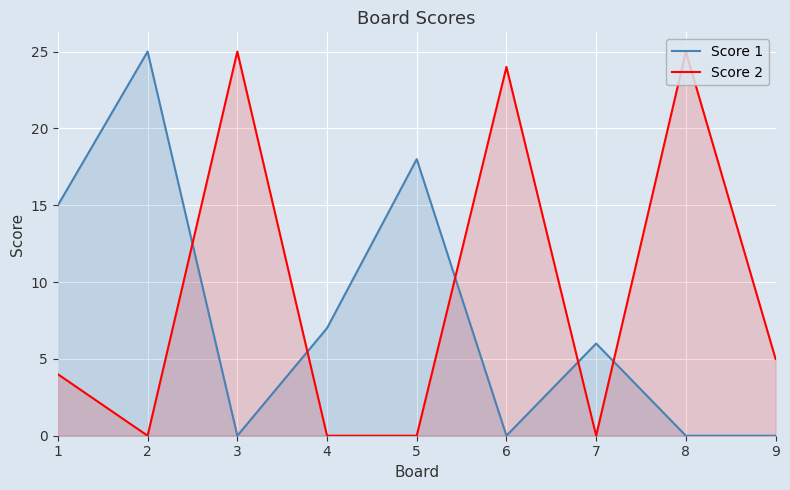

Rank the series at 9 from lowest to highest value.

Score 1, Score 2